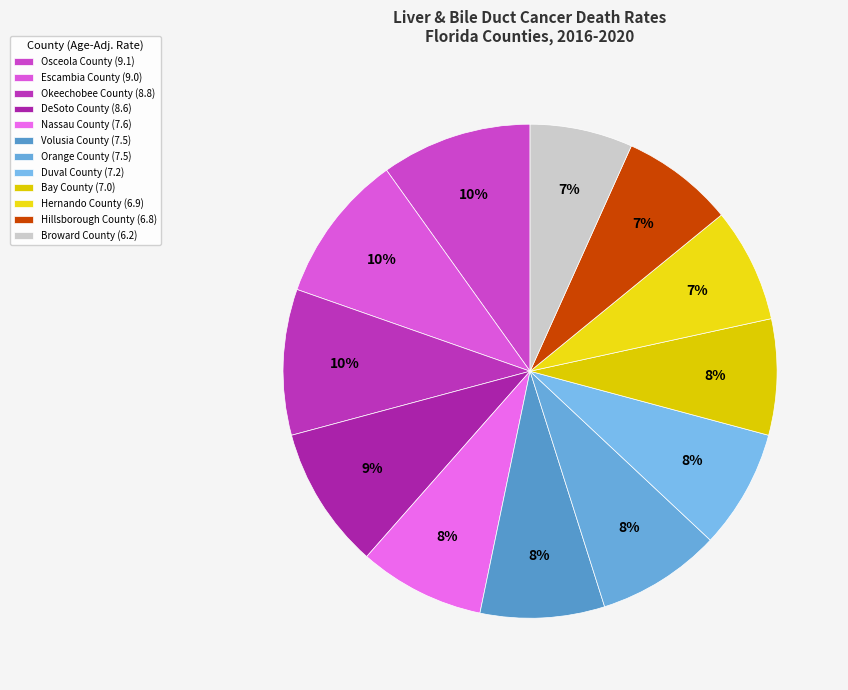

To the nearest percent, what is the difference between the largest and smallest slice percentages?

3%